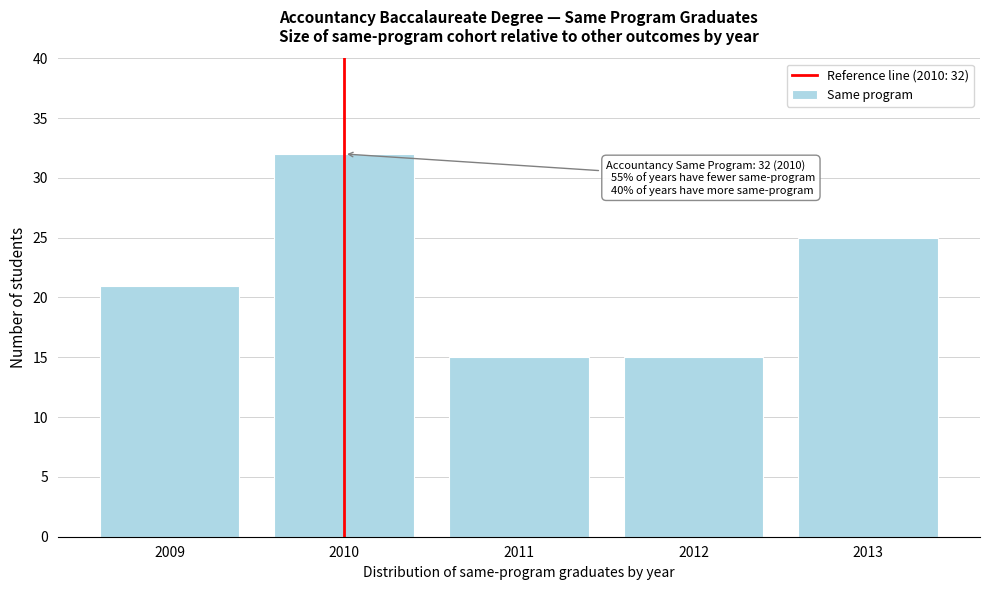

Reading right to left, extract all data points from this chart.

2013=25	2012=15	2011=15	2010=32	2009=21